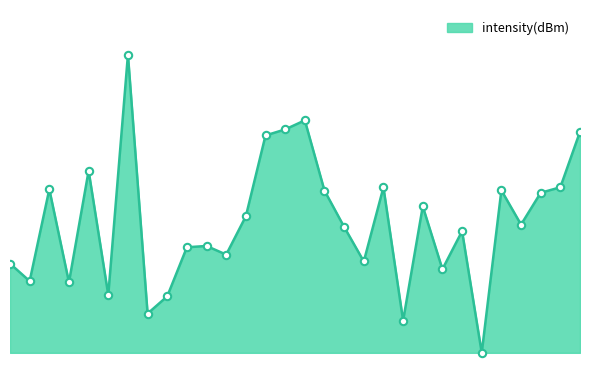

Does the chart have visible grid lines?

No